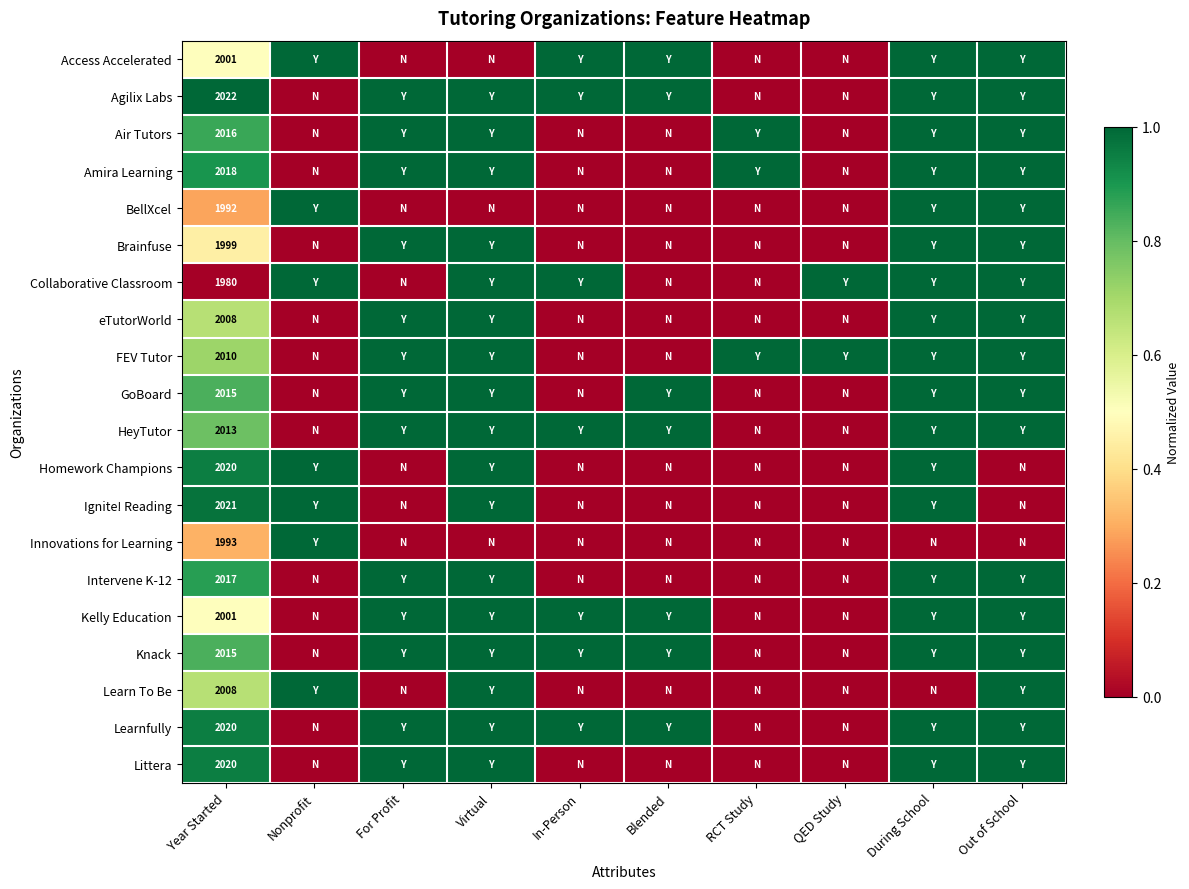

What is the spread (max minus min) of values at Year Started?

42